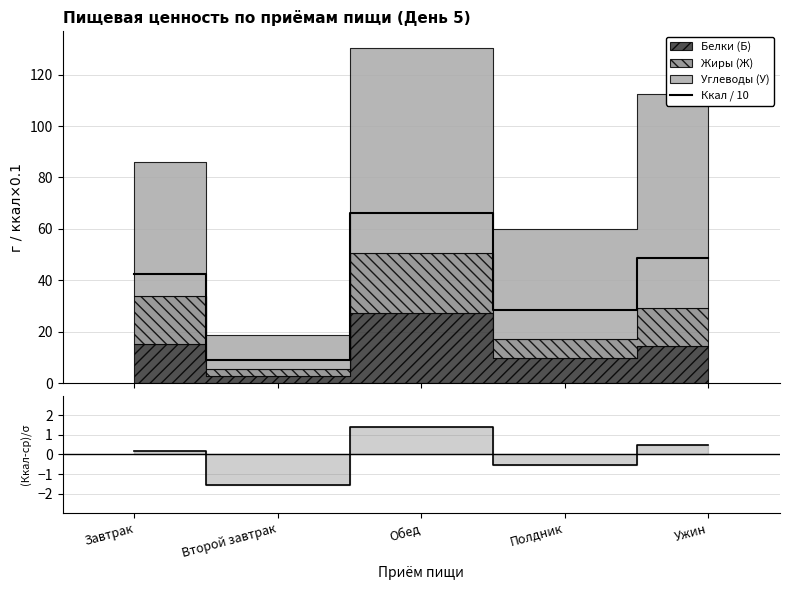

Is it true that (Ккал-среднее)/σ equals 0.5 at Ужин?

True